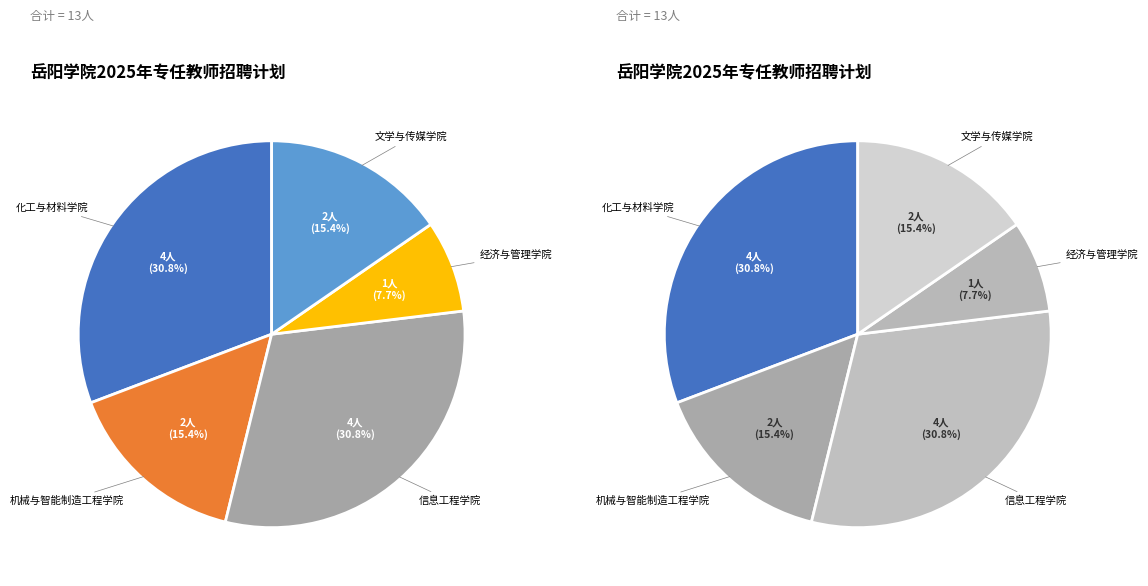

Is it true that 化工与材料学院 is 24% of the pie?

False